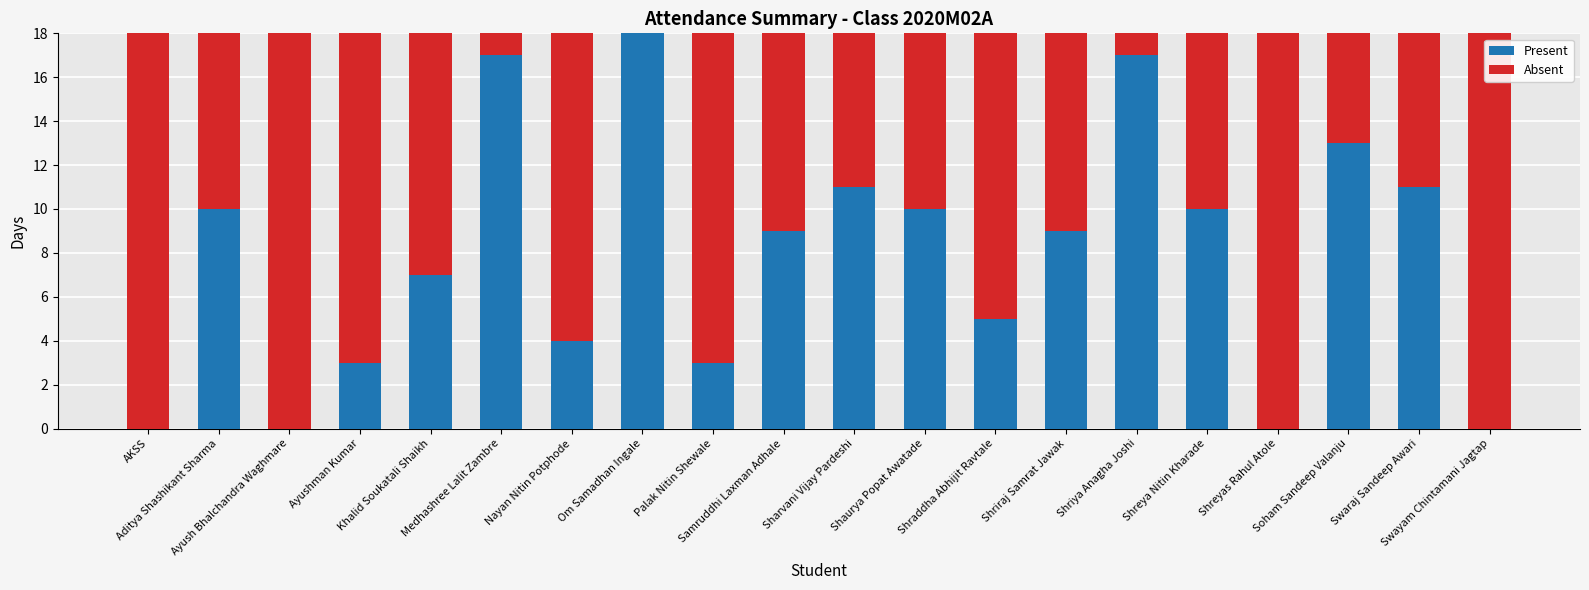

What is the difference between the second highest and second lowest values in the Present series?

17